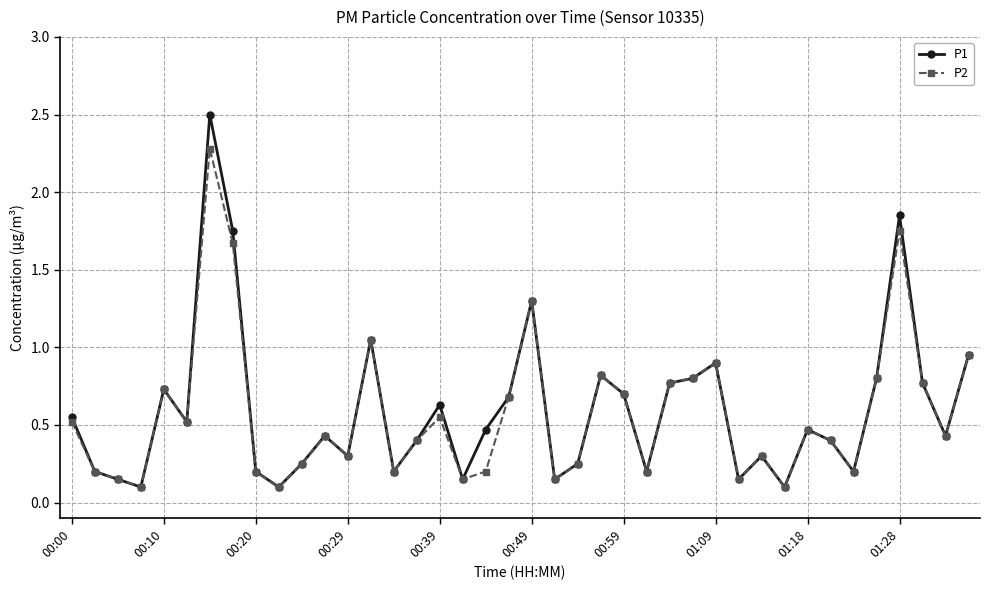

At how many categories does at least one series exceed 0?

40